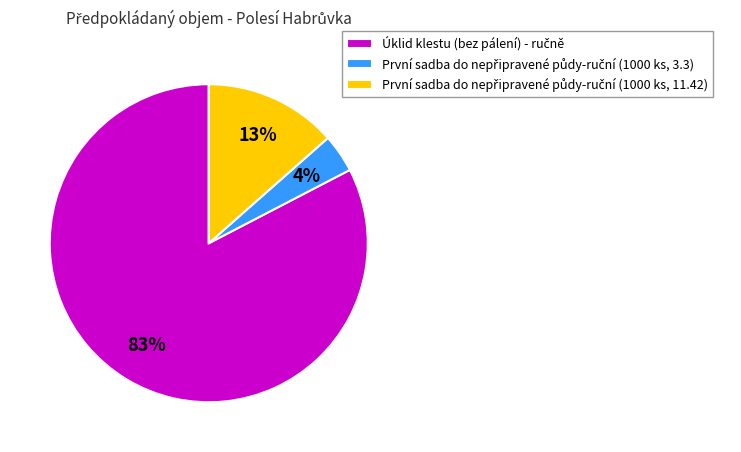

To the nearest percent, what is the difference between the largest and smallest slice percentages?

79%